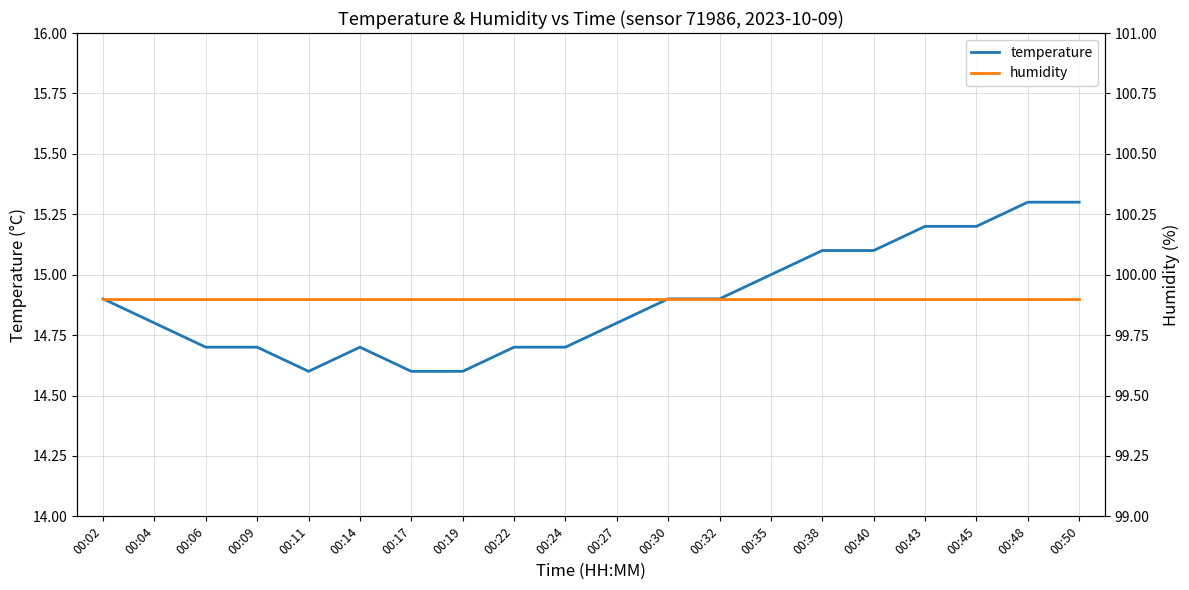

True or false: humidity has a value of 21.5 at 00:32.

False